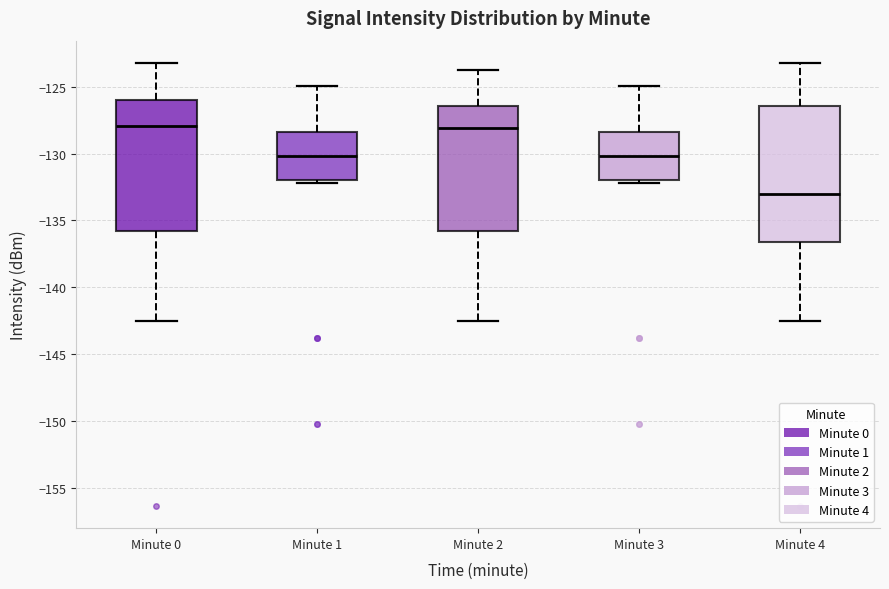

Which box's median line is the lowest?

Minute 4